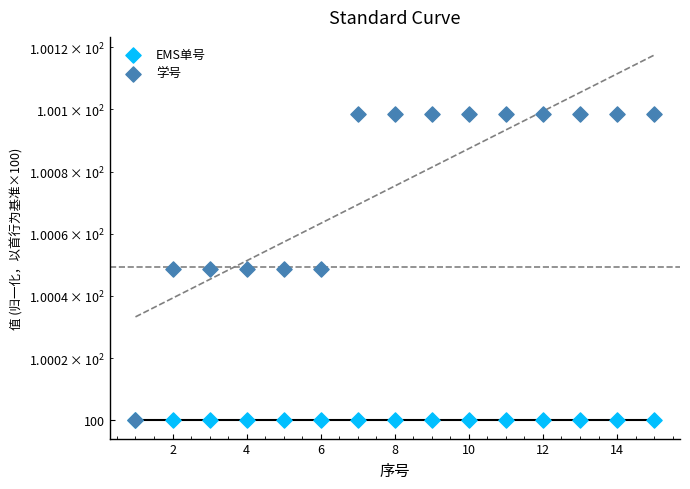

Is the value of 学号 at 6 greater than the value of EMS单号 at 10?

Yes